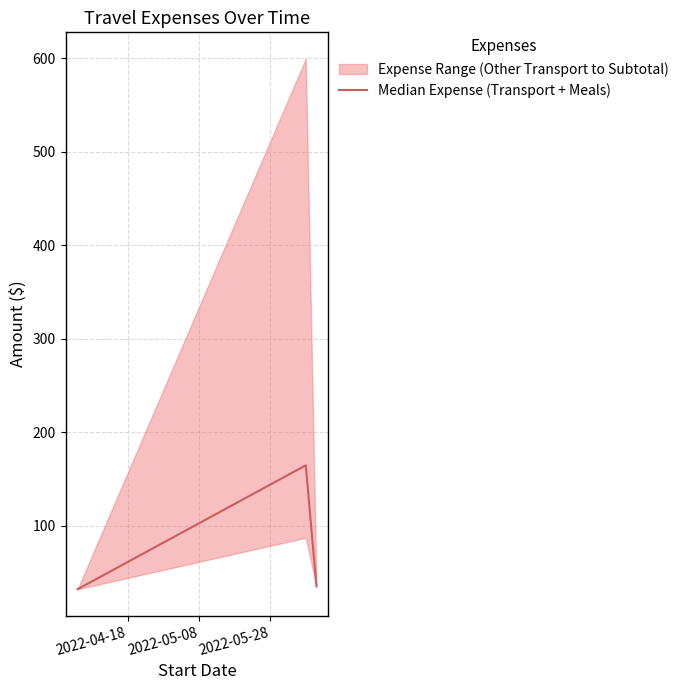

What is the average value?

77.2